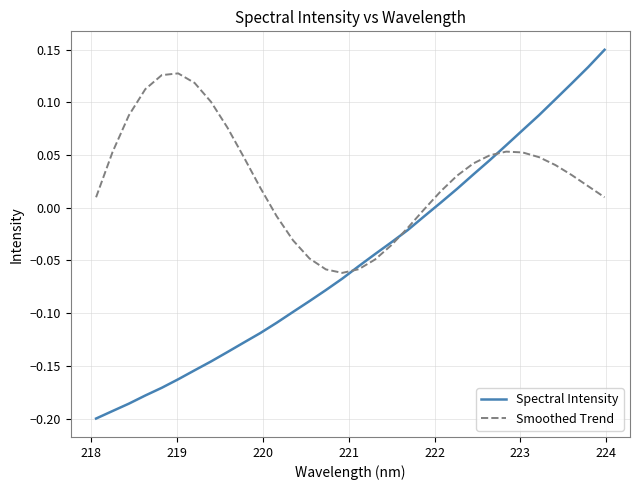

Which series has the largest total across all categories?

Smoothed Trend